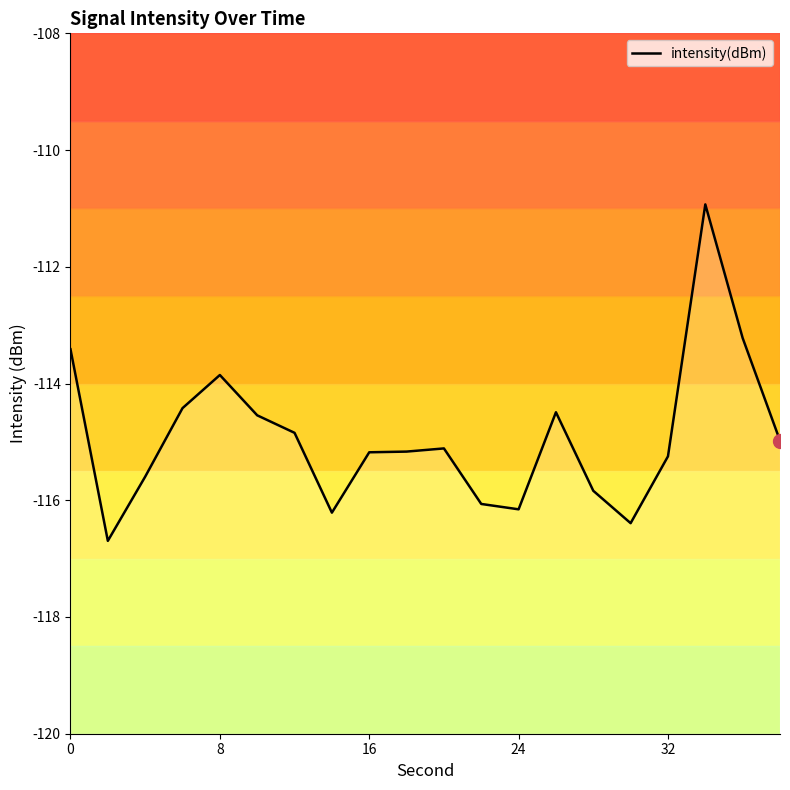

What is the average value?

-114.9